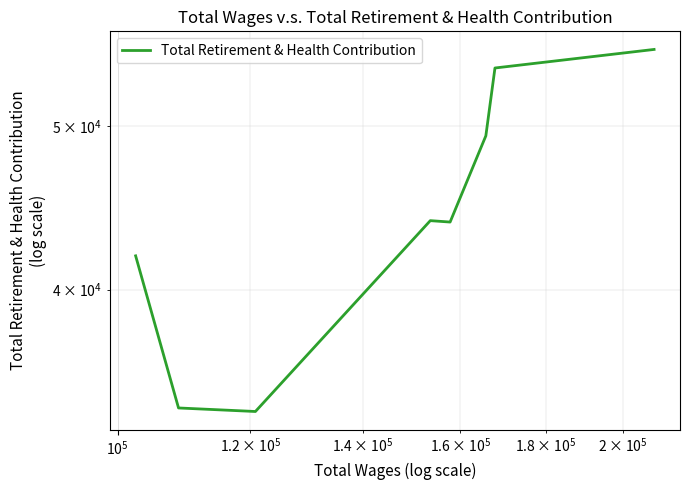

Count the number of categories in the chart.

8